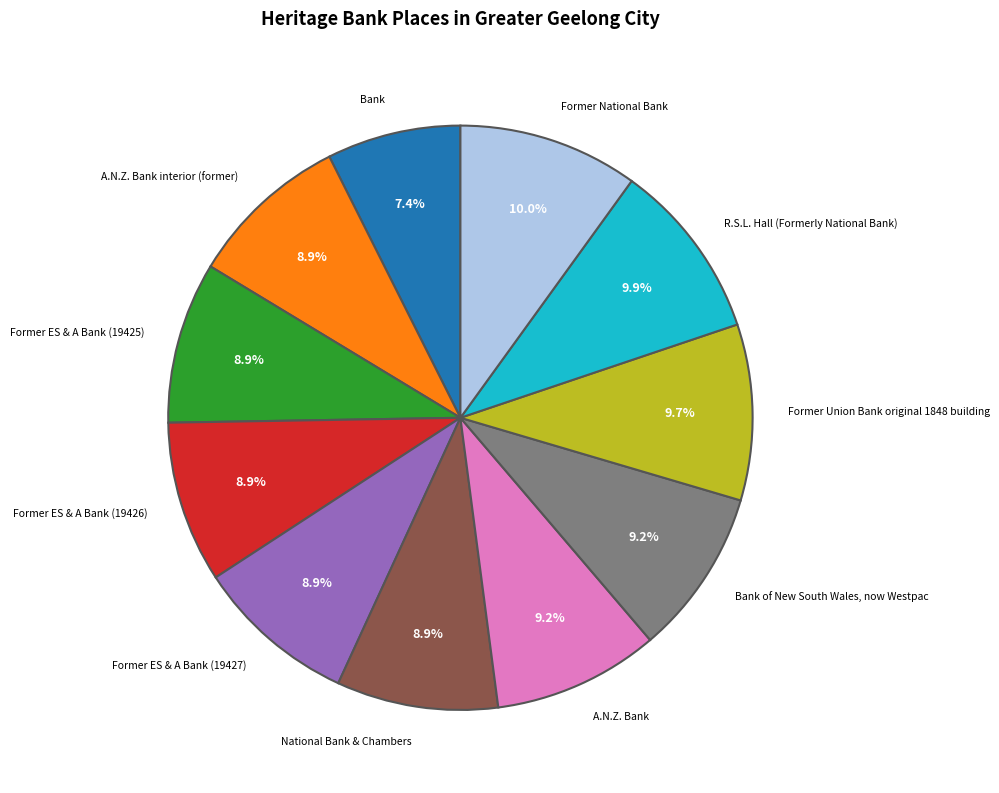

Does any single category account for the majority?

No